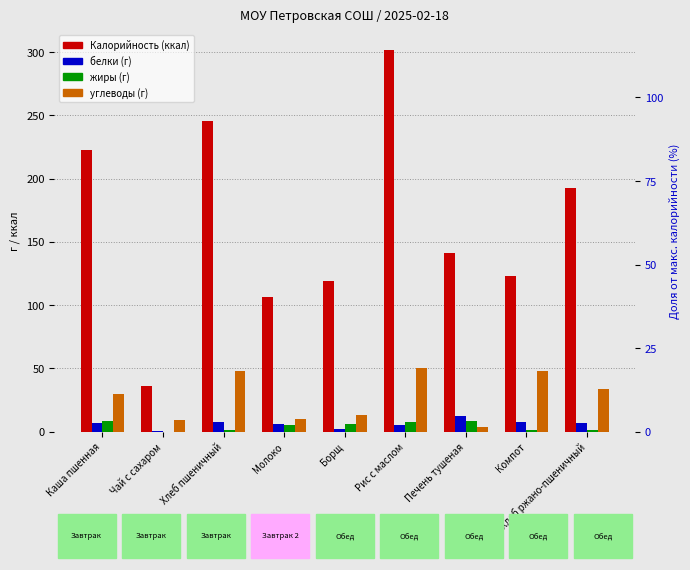

What is the label of the 5th bar from the left?

Борщ